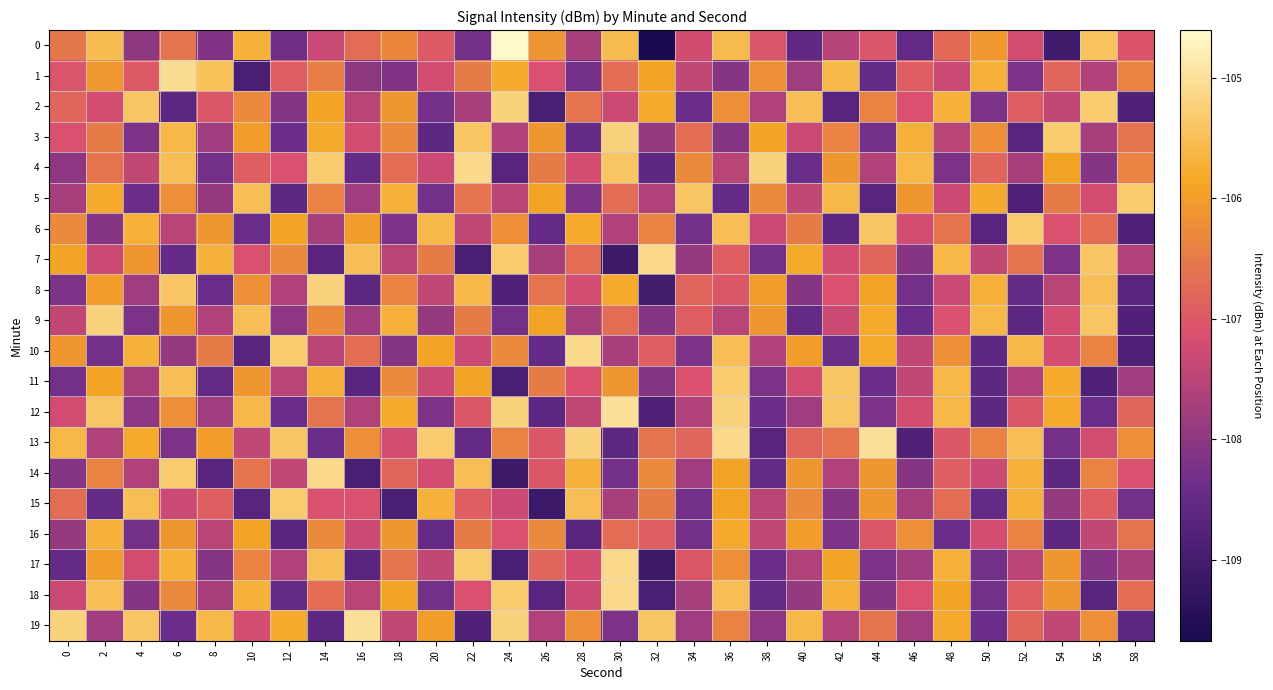

Between 26 and 44, which is larger?

26